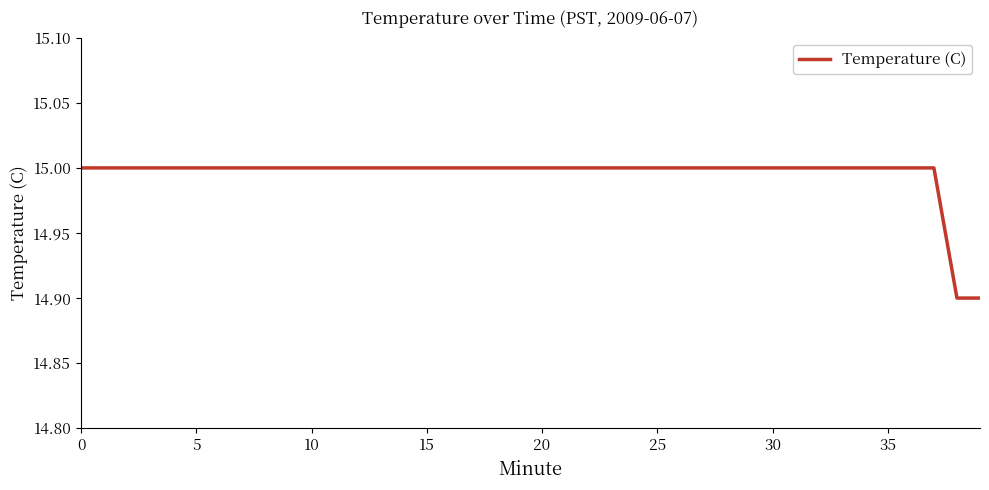

What is the greatest value displayed?

15.0